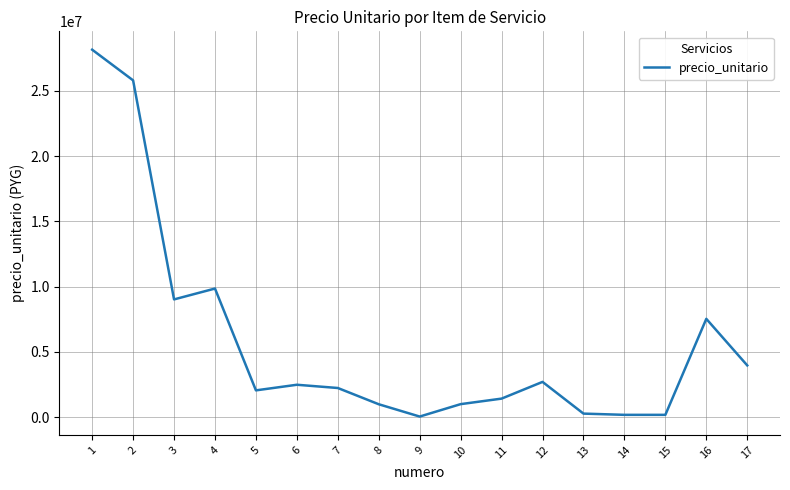

The chart shows a value of 9852040 at 4. True or false?

True